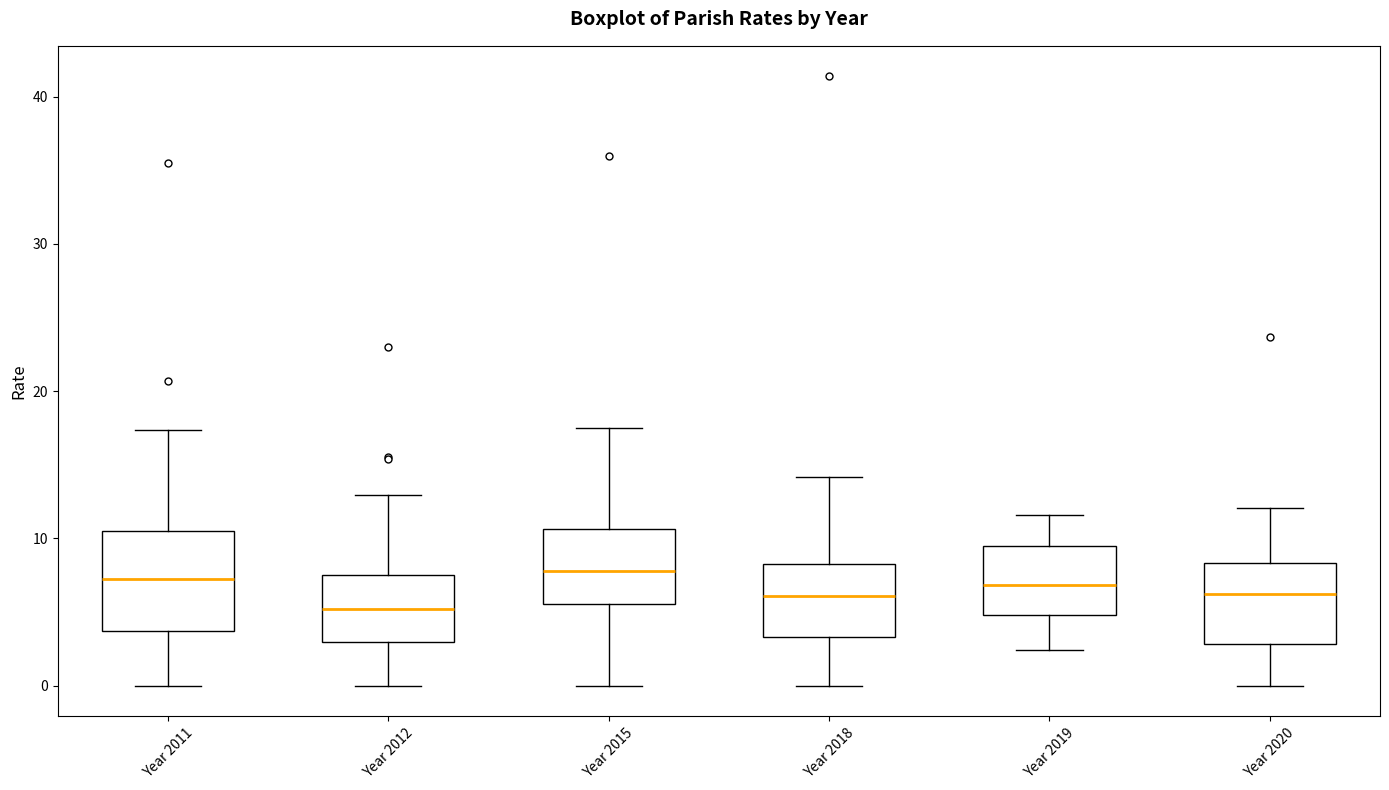

Reading left to right, read every box against the y-axis: the position of its median line, the range the box covers, and the ends of its whiskers. The values are not printed on the chart, so give them approximately, as read against the axis.

Year 2011: median 7, box 4 to 10, whiskers 0 to 17
Year 2012: median 5, box 3 to 8, whiskers 0 to 13
Year 2015: median 8, box 6 to 11, whiskers 0 to 17
Year 2018: median 6, box 3 to 8, whiskers 0 to 14
Year 2019: median 7, box 5 to 10, whiskers 2 to 12
Year 2020: median 6, box 3 to 8, whiskers 0 to 12